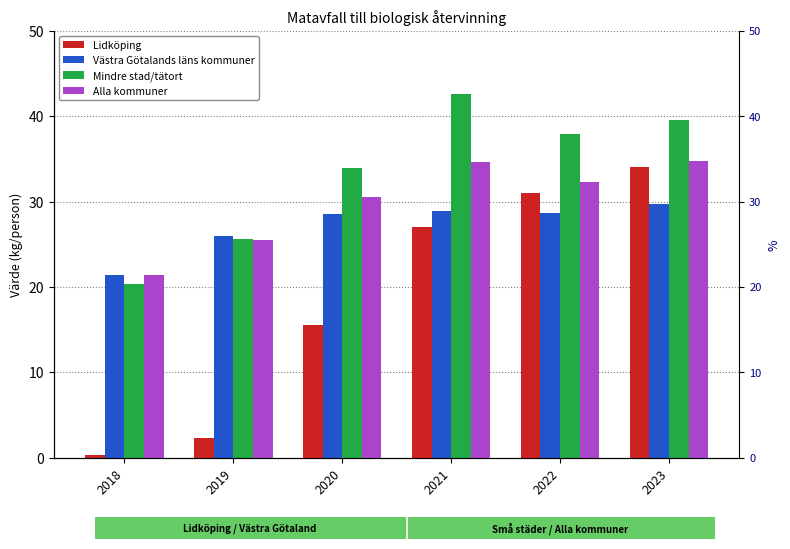

At which category is the sum across all series the highest?

2023